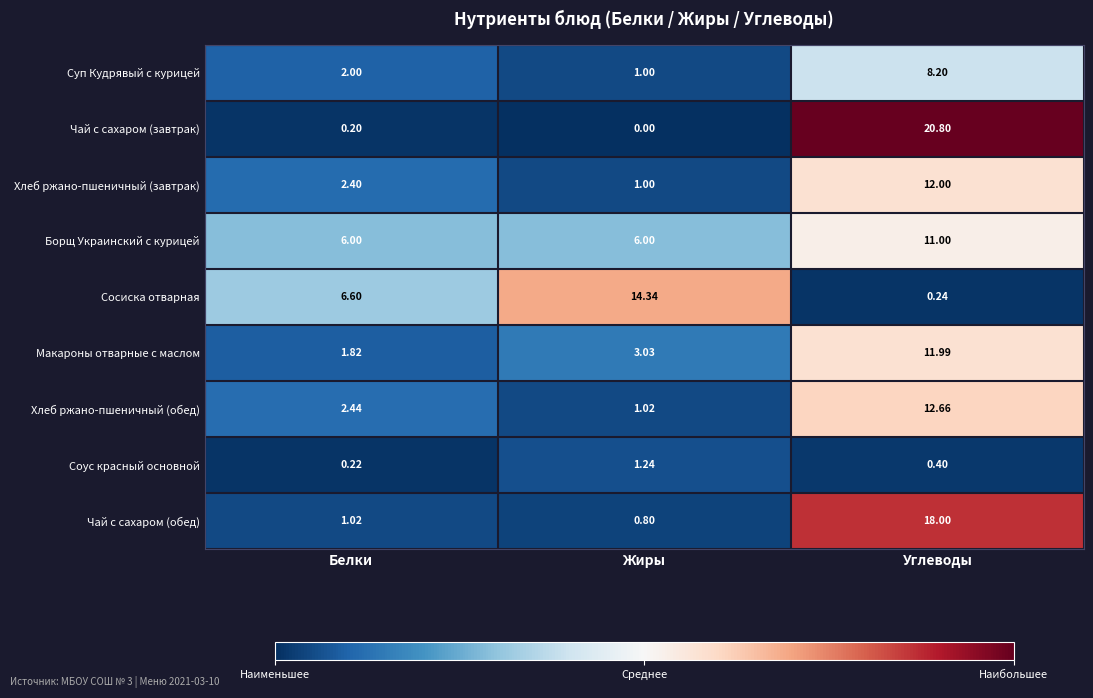

At which label does Суп Кудрявый с курицей reach its peak?

Углеводы